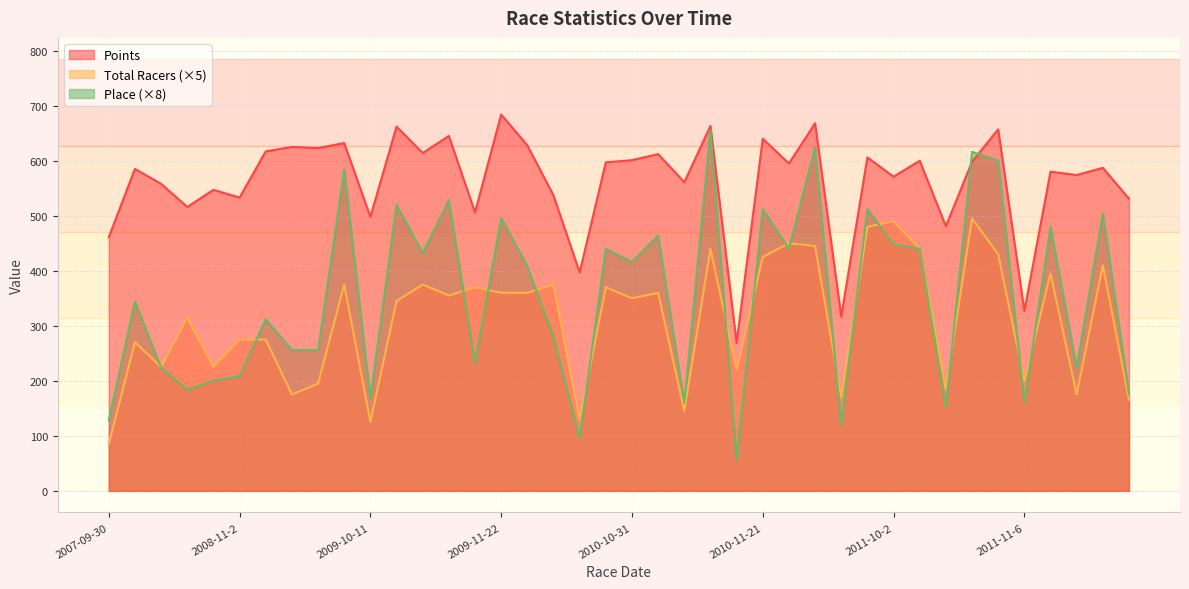

What is the difference between the maximum and second lowest values in the Place series?

560